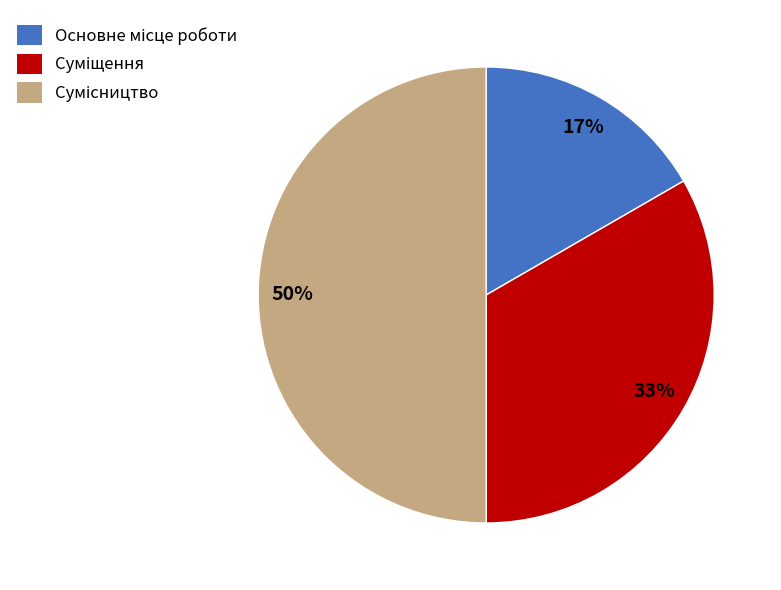

To the nearest percent, what is the average slice percentage?

33%